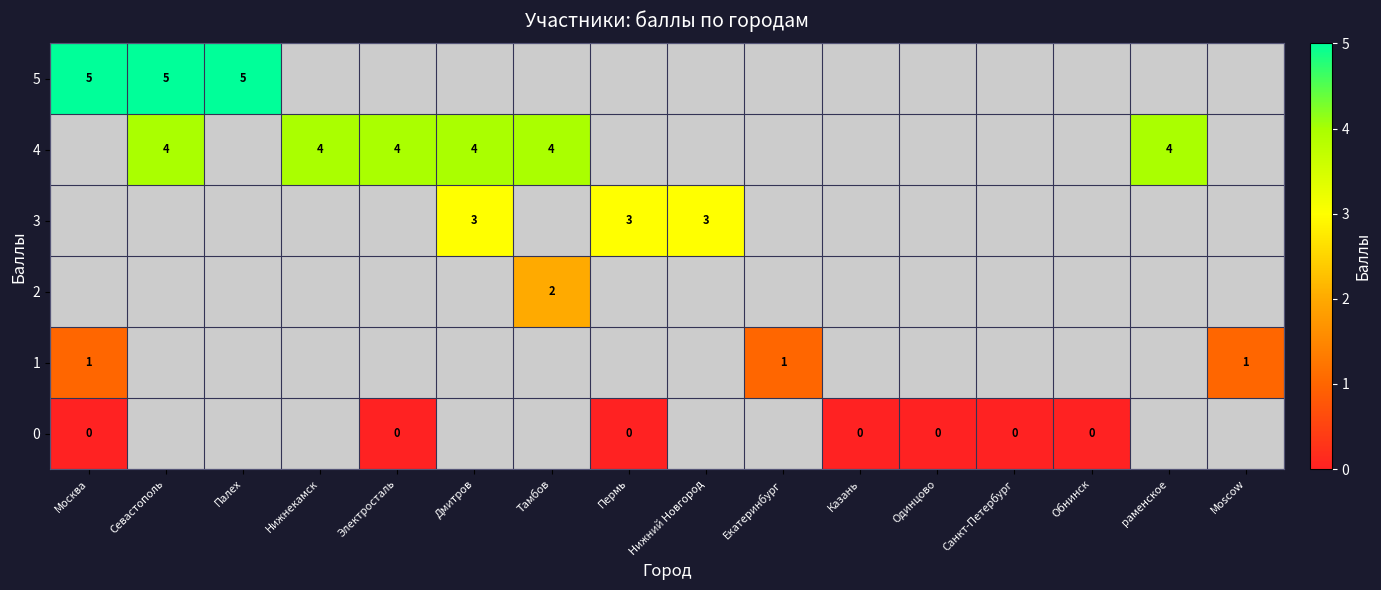

The 4 series shows 2 at Электросталь. True or false?

False